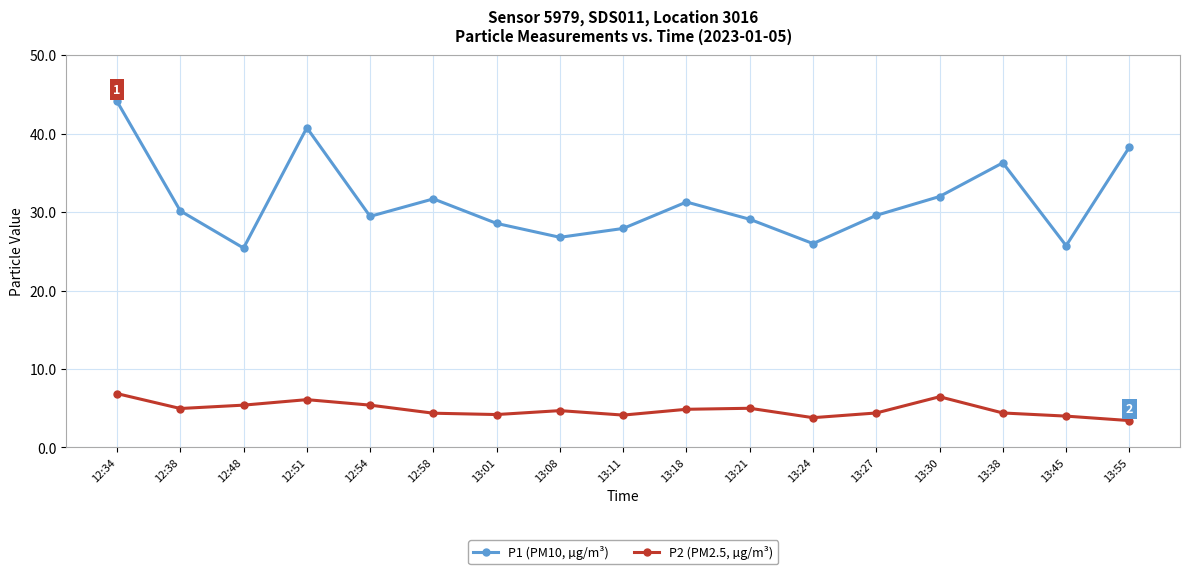

What is the greatest value displayed?

44.1